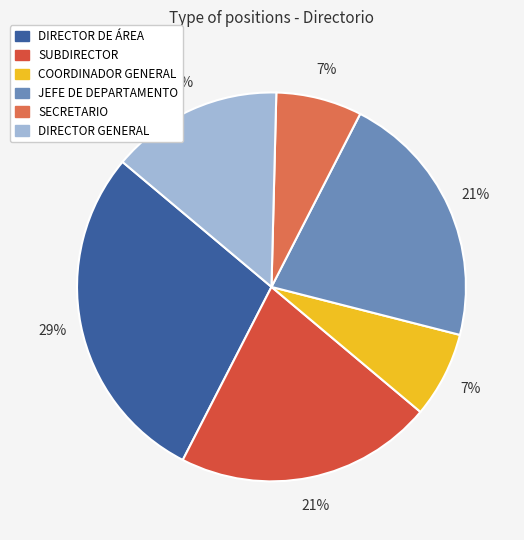

To the nearest percent, what is the average slice percentage?

17%